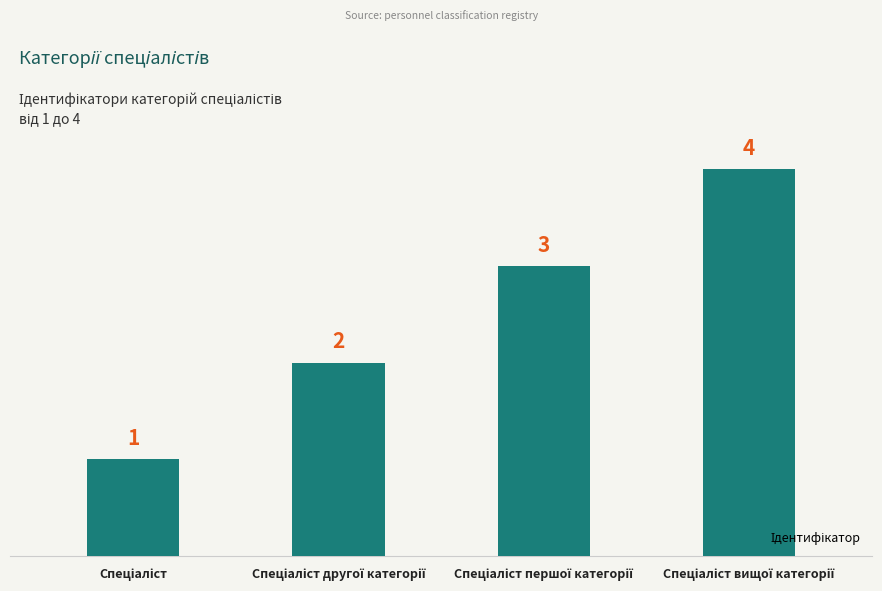

What is the value of the 1st bar from the left?

1